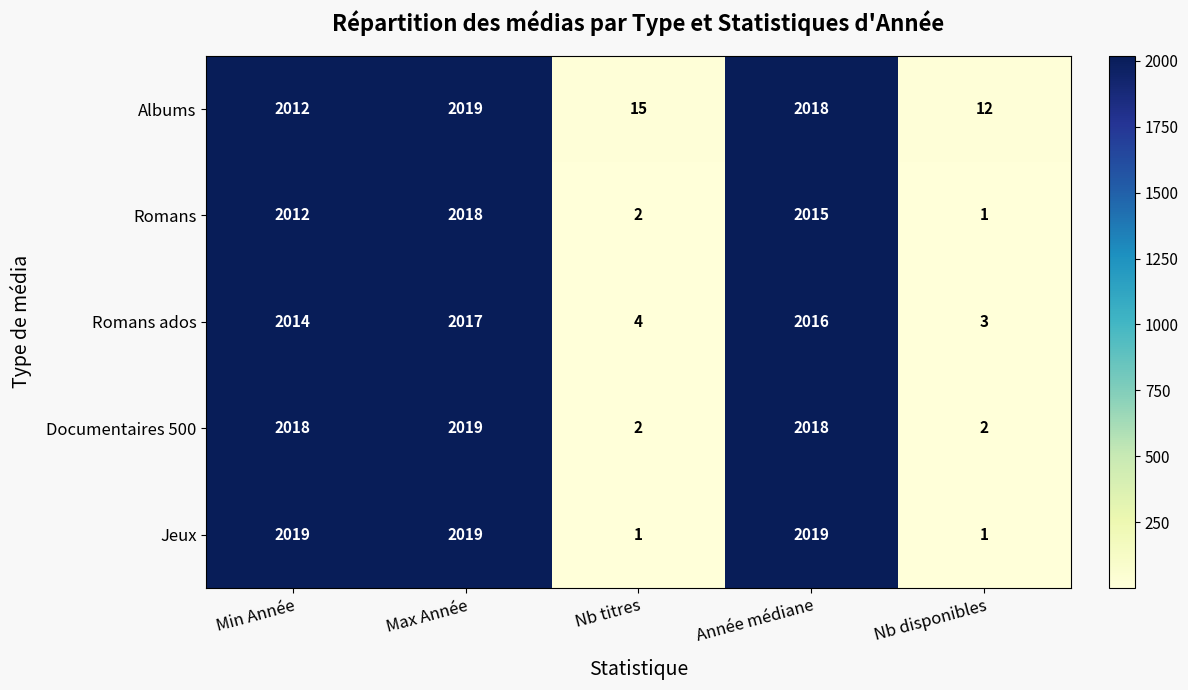

The value of Jeux at Nb disponibles is 1. True or false?

True